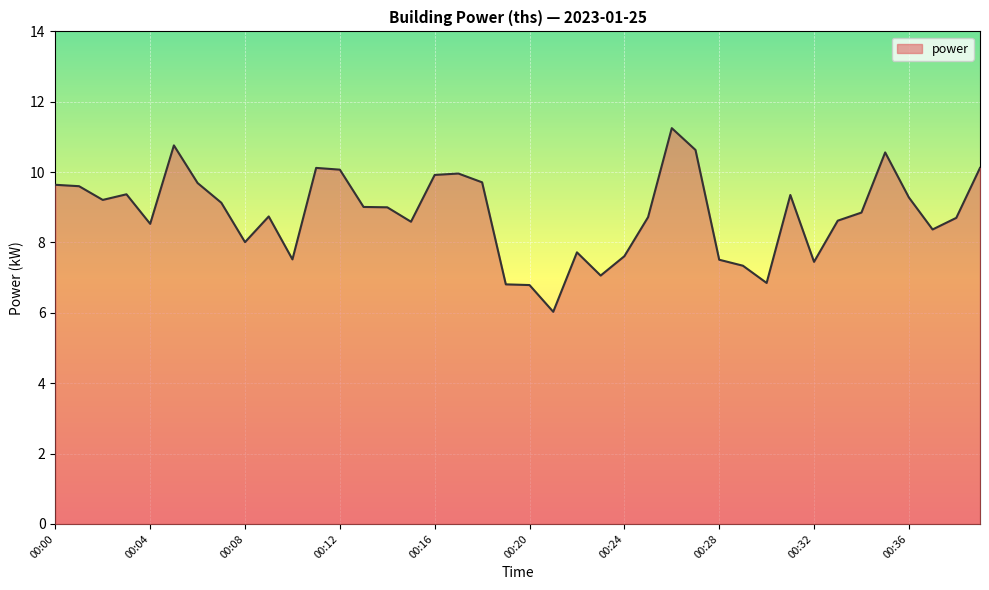

True or false: there are more than 2 points higher than both neighbors.

True